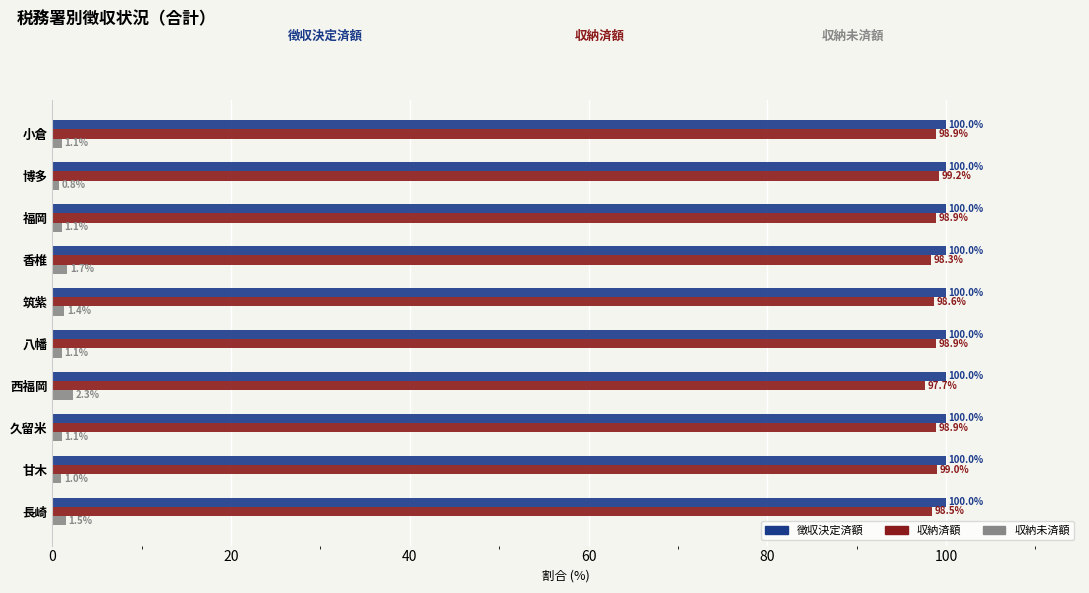

What is the sum of all 収納済額 values?

986.9